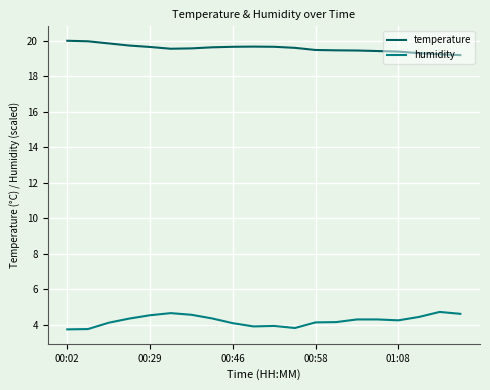

At how many categories does at least one series exceed 11?

20